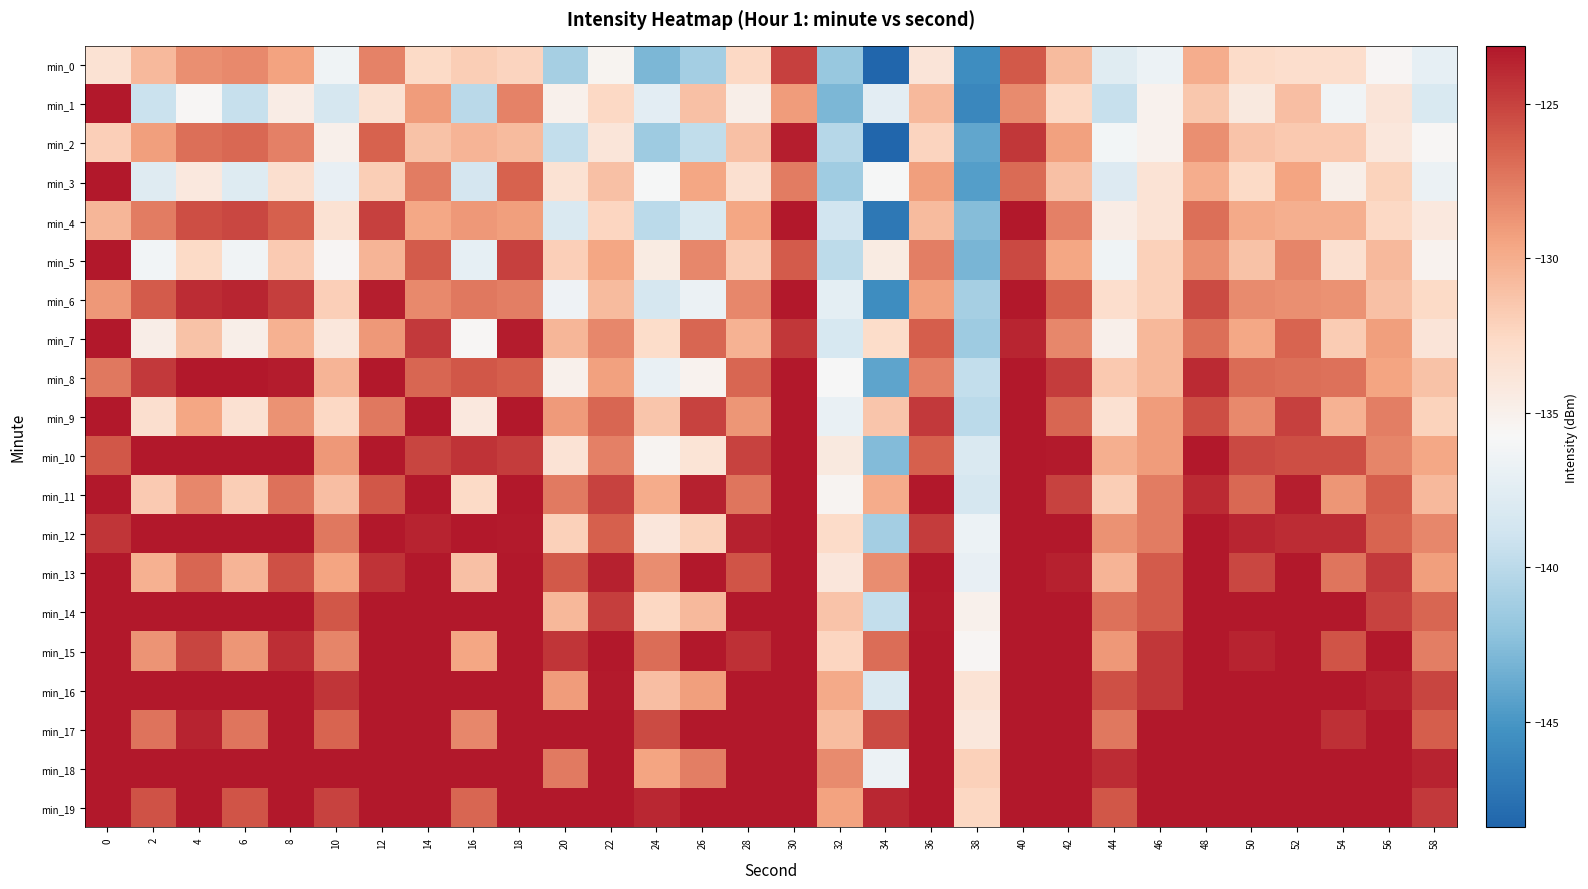

Which category has the lowest value across all series?

34